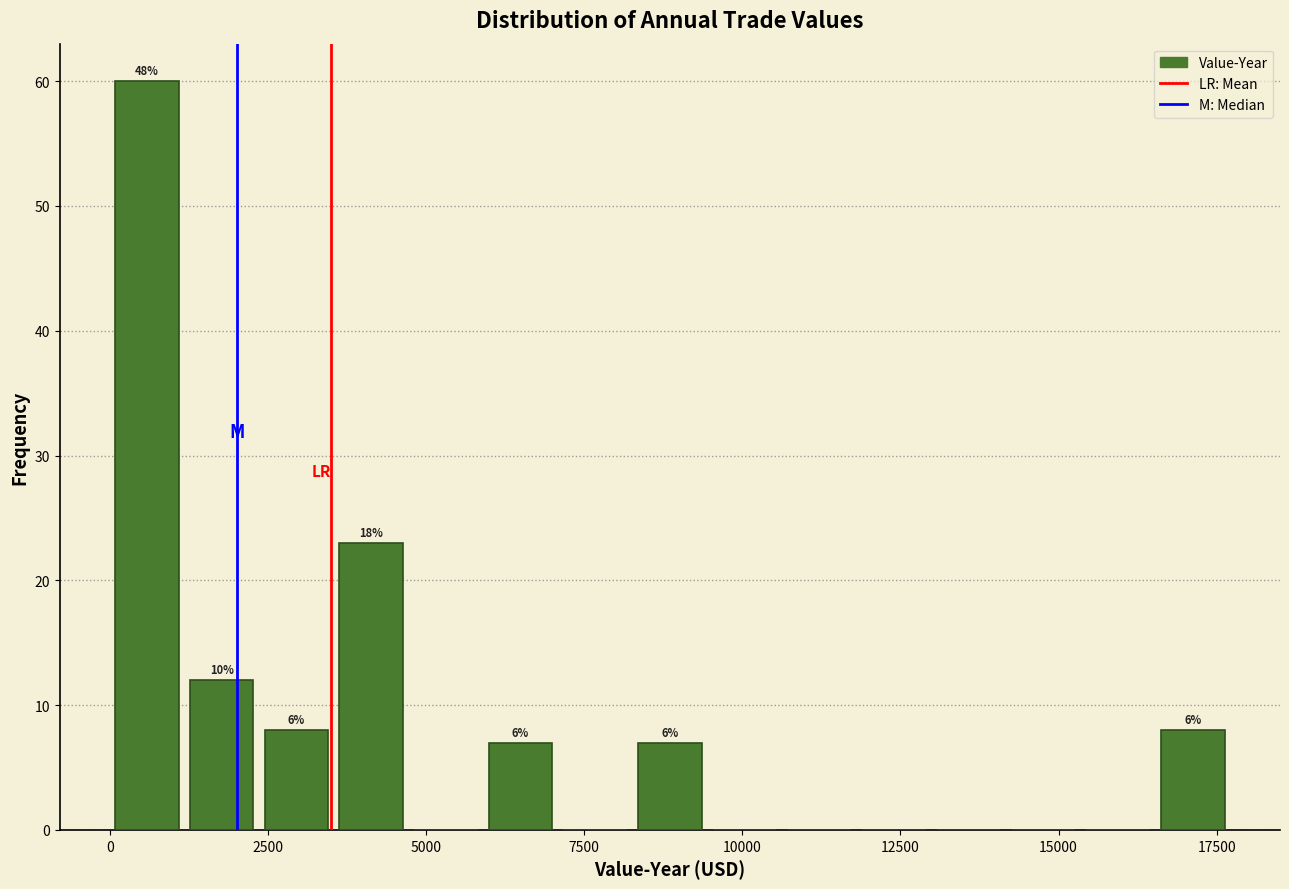

Around what value on the x-axis is the tallest bar? Give the approximate position of its centre, as read against the axis.

500